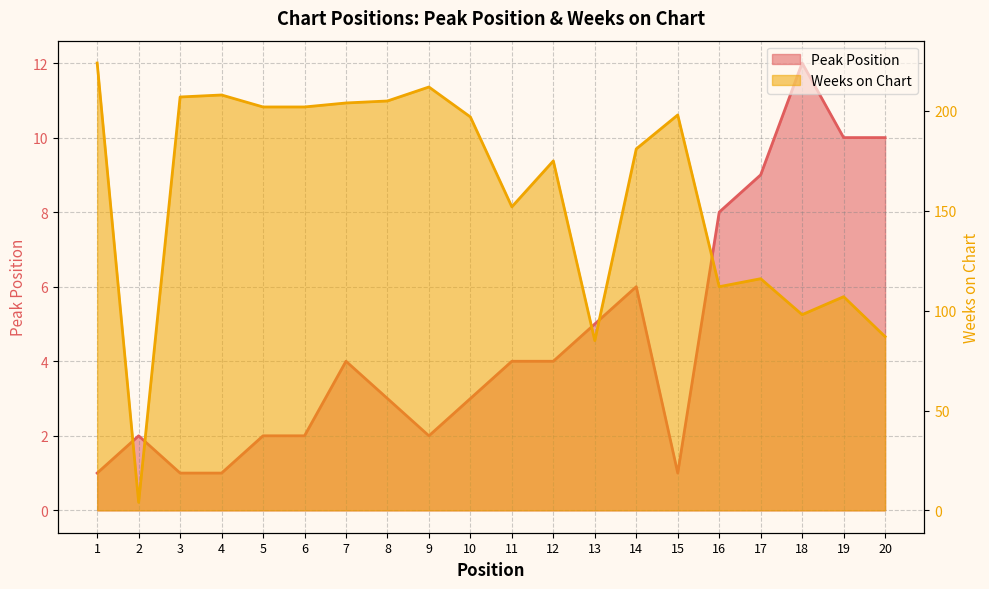

How many data points in Weeks on Chart are above 197?

9